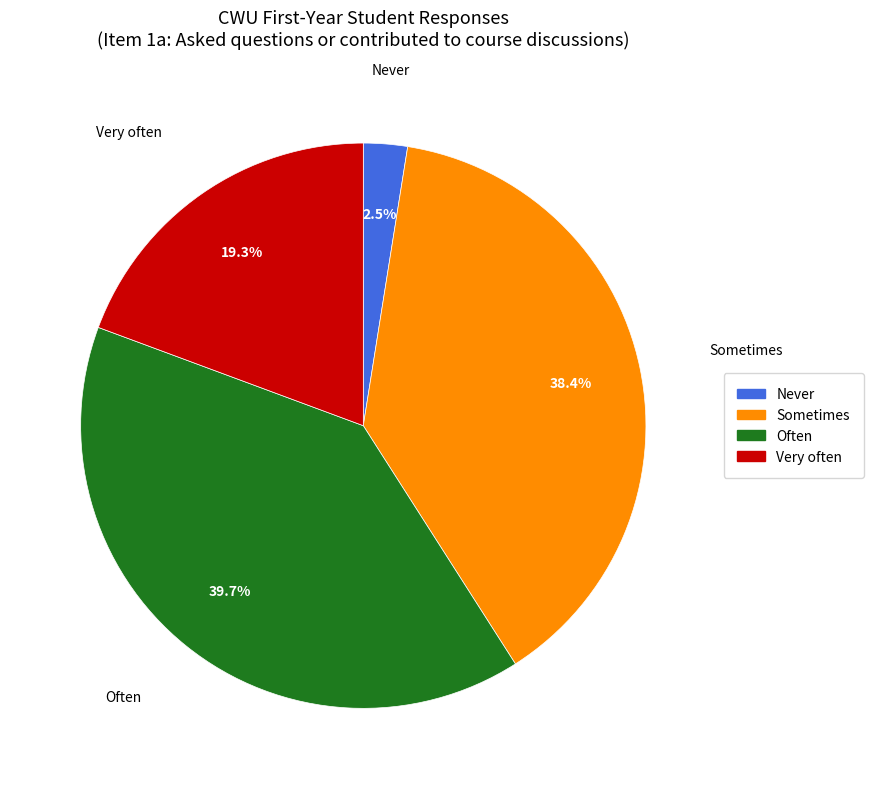

Which category has the smallest portion of the pie?

Never